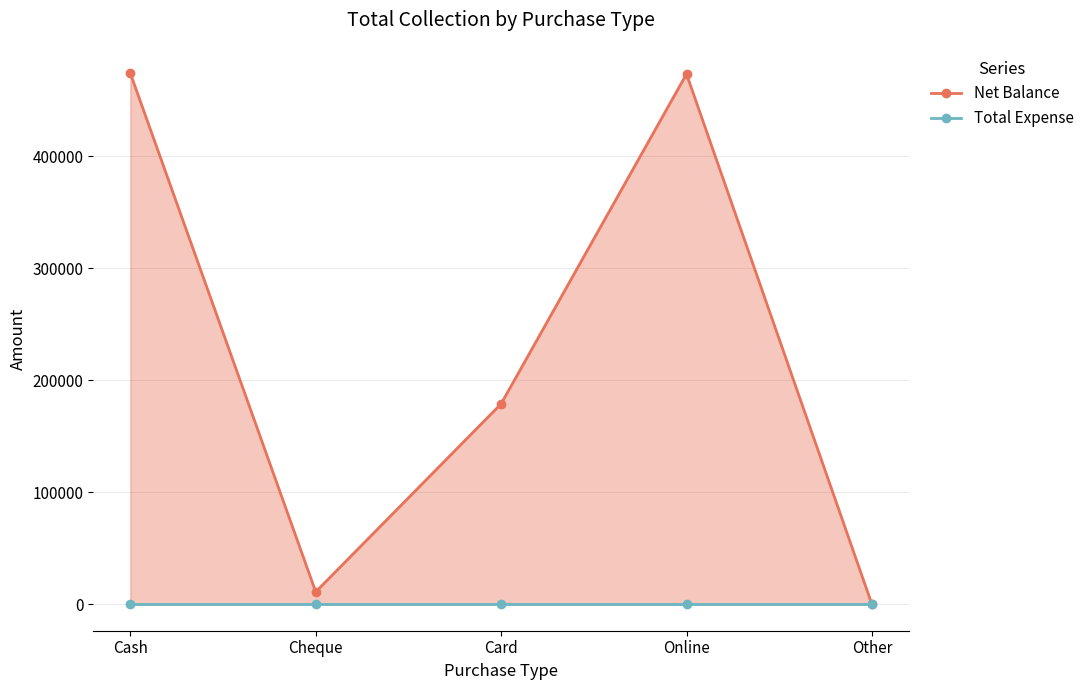

The Total Expense series shows 0 at Cash. True or false?

True